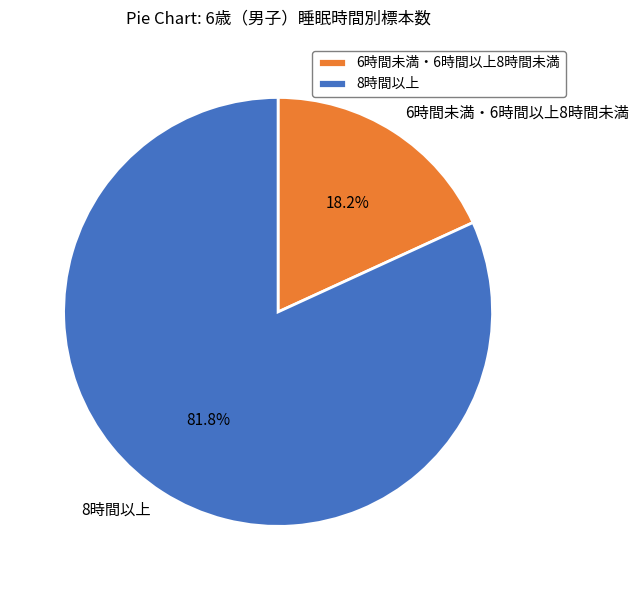

Is 8時間以上 the majority of the pie?

Yes